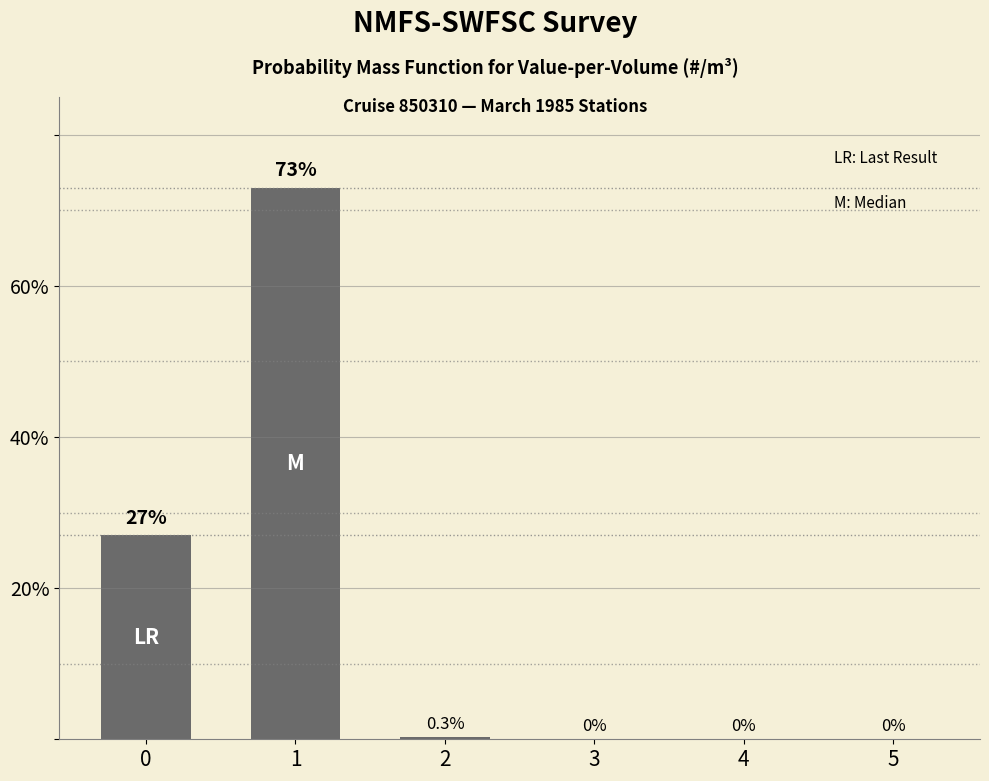

Reading left to right, what are all the values shown in this chart?

27.0	73.0	0.3	0.0	0.0	0.0